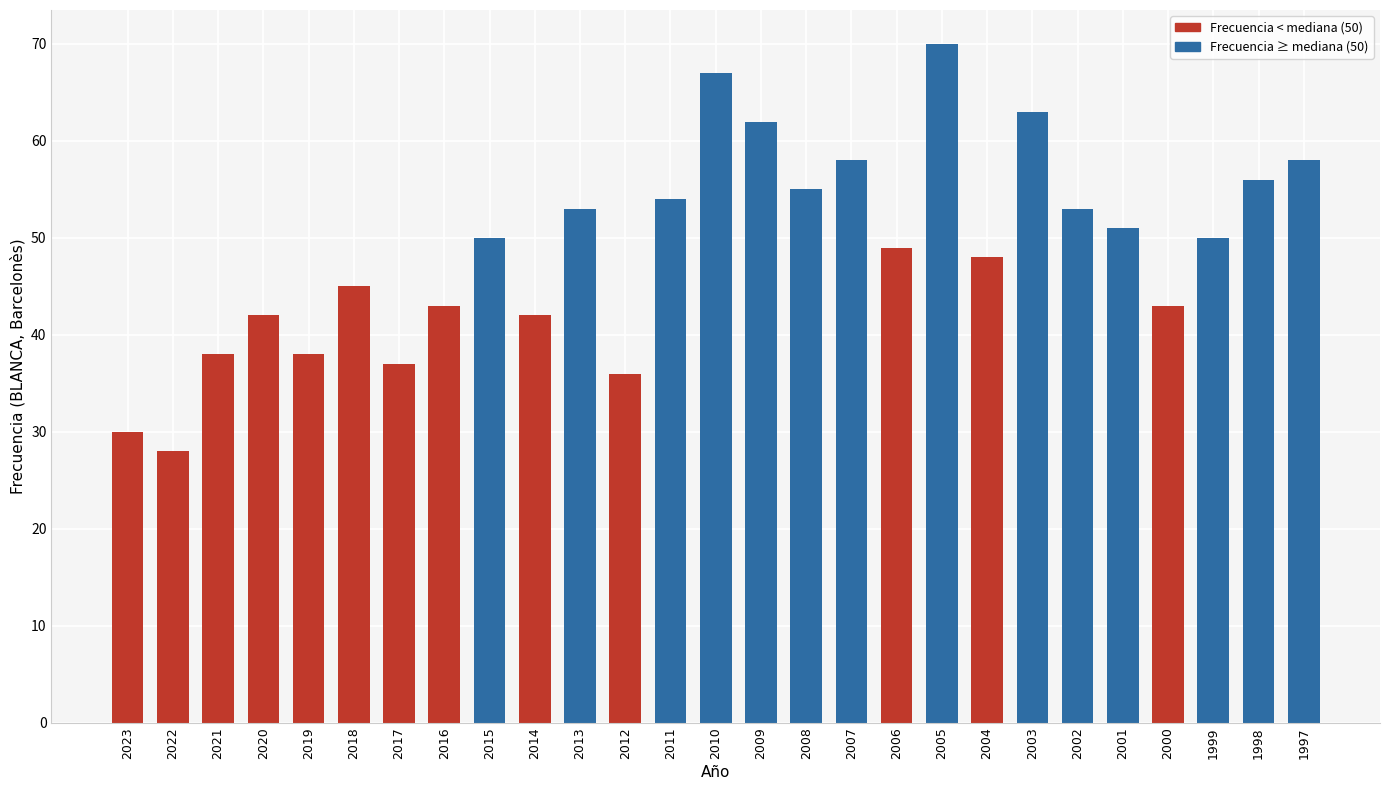

What is the approximate value at 2021?

38